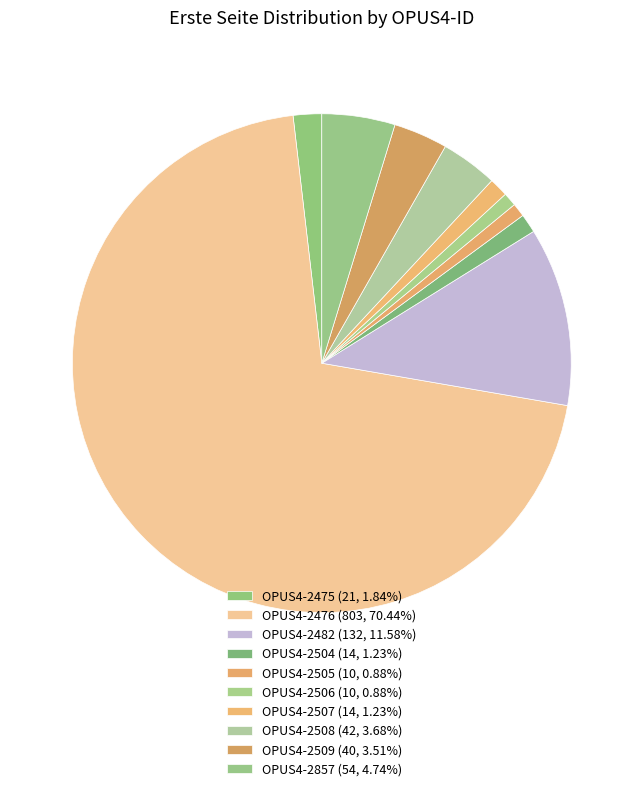

What is the largest slice in the pie chart?

OPUS4-2476